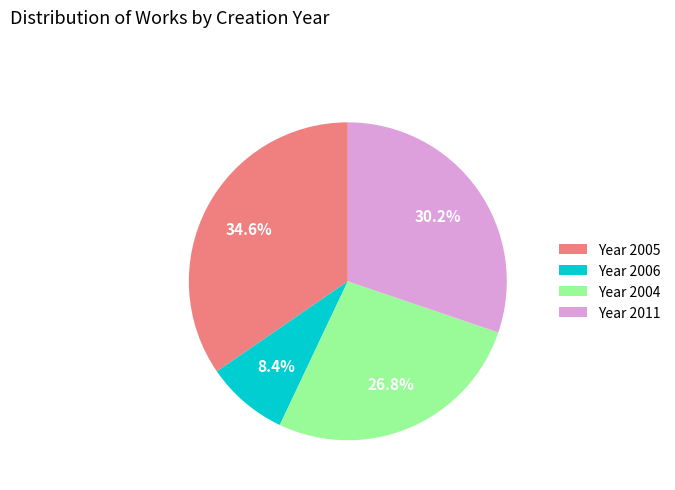

How many slices are in this pie chart?

4